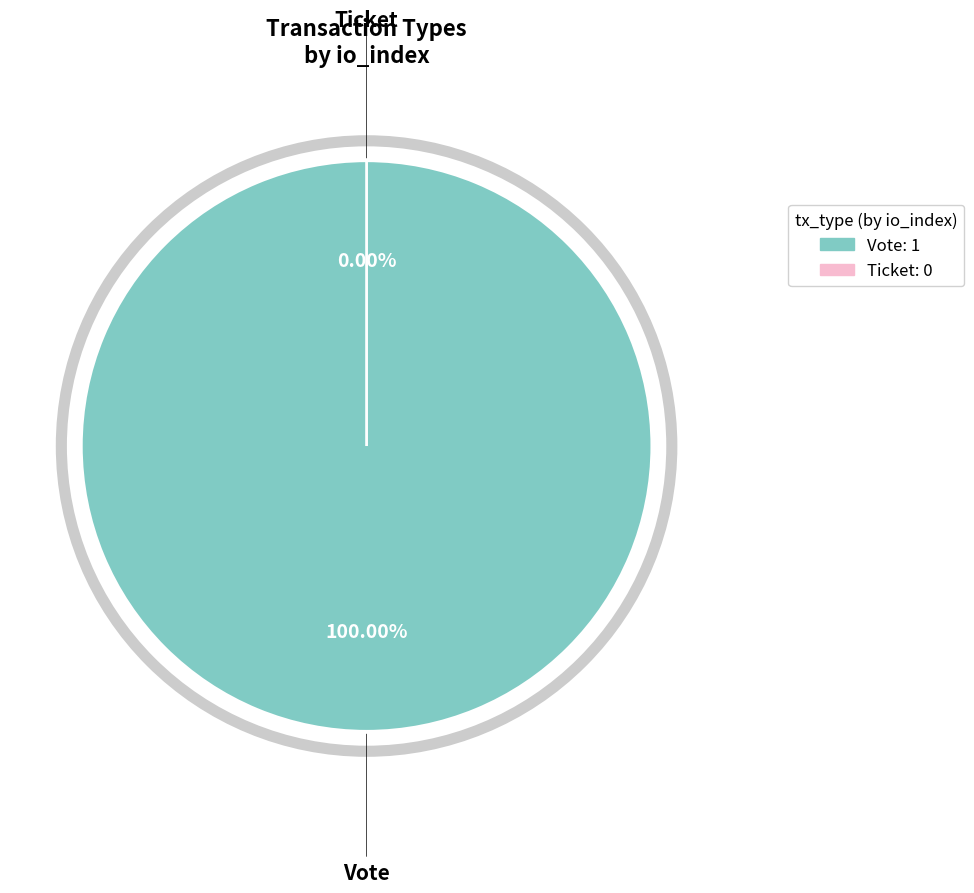

To the nearest percent, what is the combined percentage of Ticket and Vote?

100%